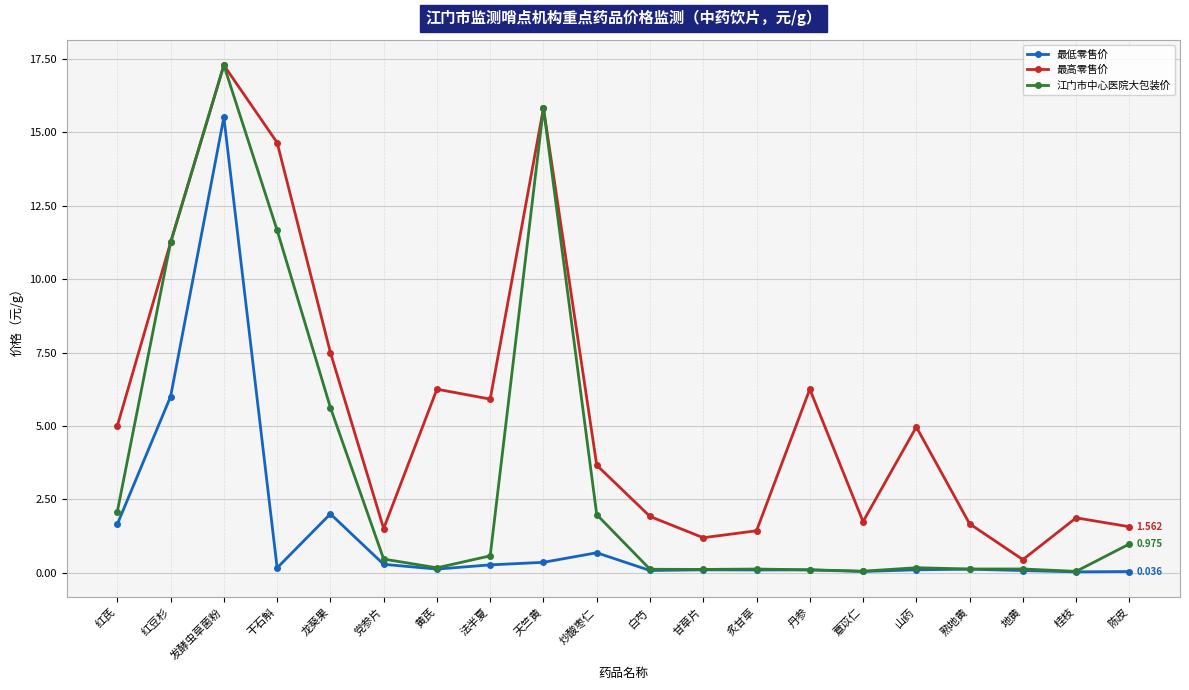

Which series has the largest range (max minus min)?

江门市中心医院大包装价